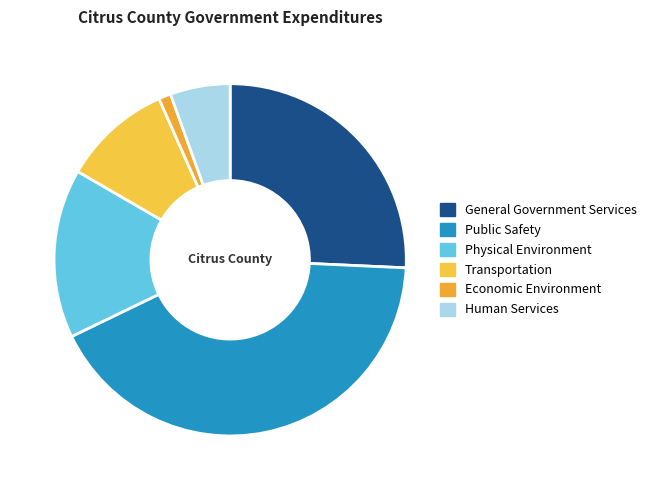

Which has a higher value, Human Services or Economic Environment?

Human Services